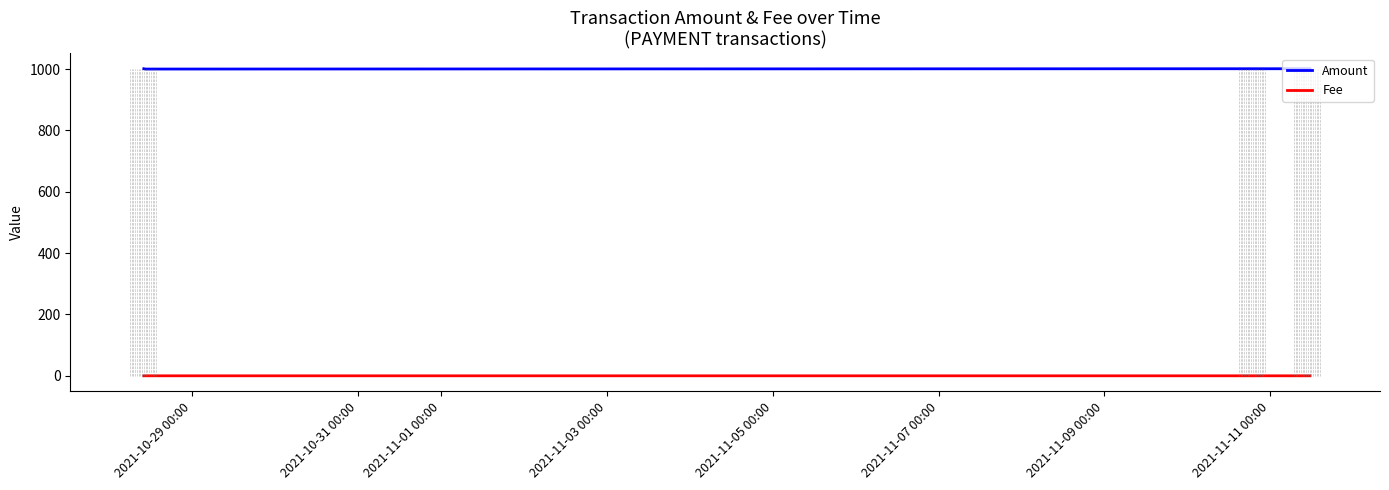

How many lines are shown in the chart?

2